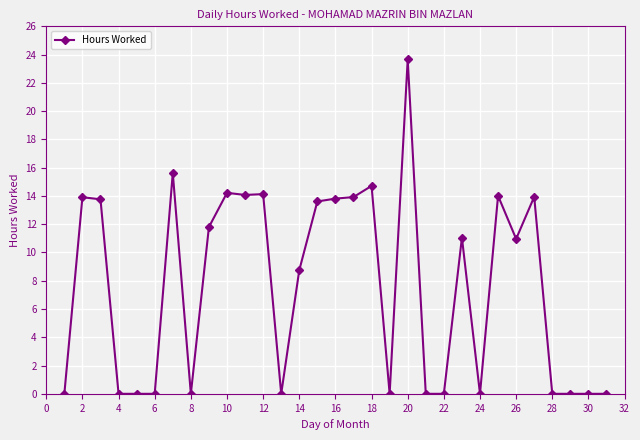

What is the greatest value displayed?

23.7